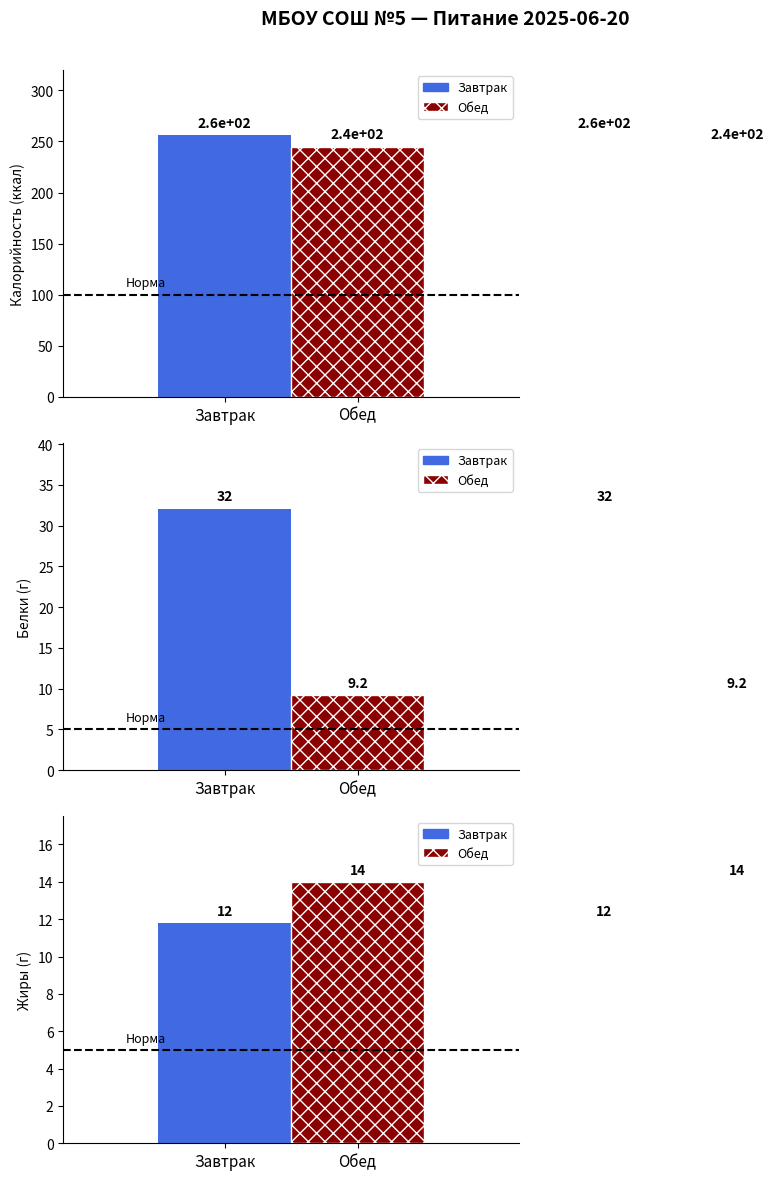

Is it true that Обед equals 19.3 at Завтрак?

False